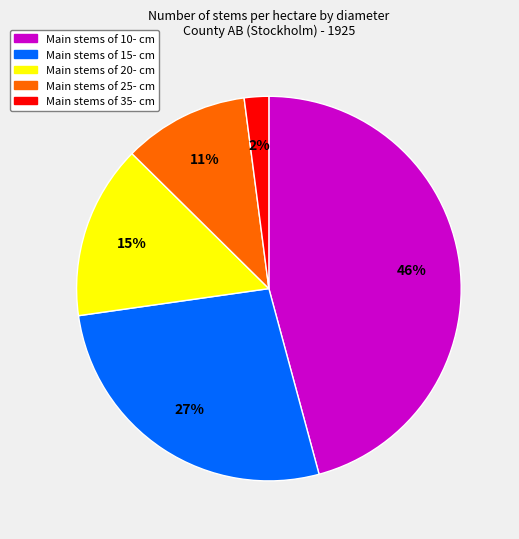

To the nearest percent, what is the average slice percentage?

20%